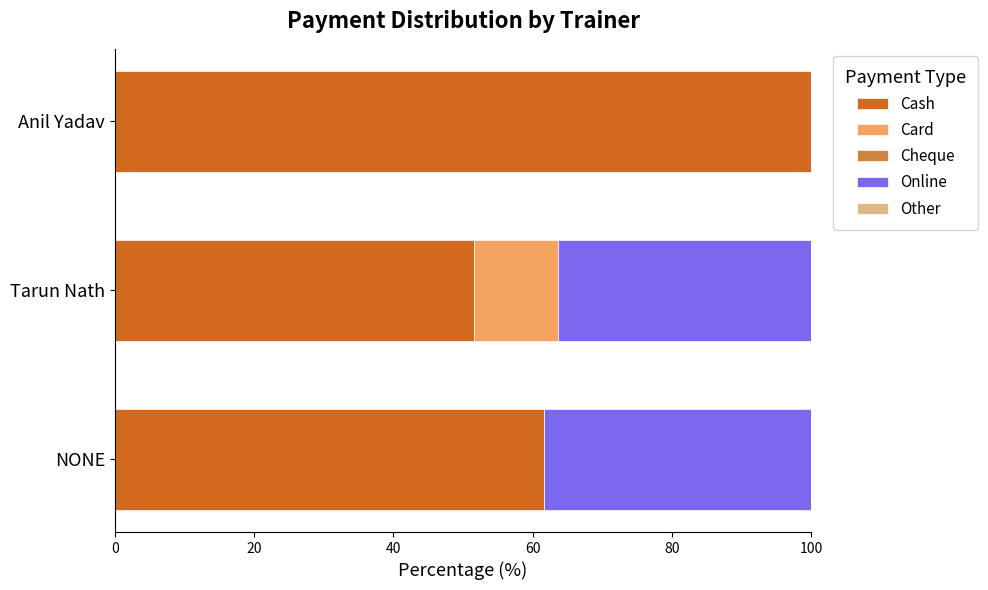

Where is Cash nearest to the value 75?

NONE